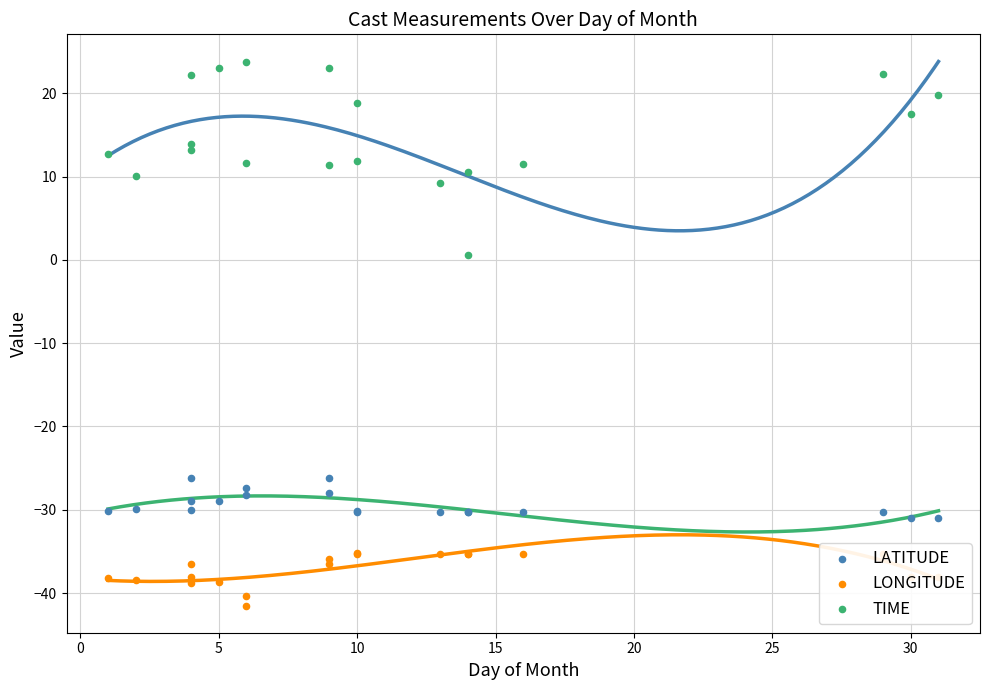

Which series reaches the minimum Y coordinate?

LONGITUDE